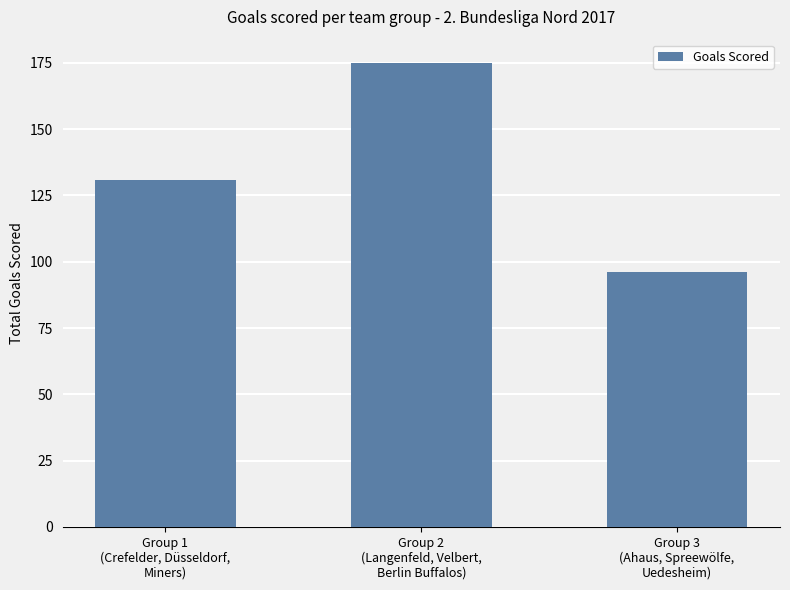

What is the value of the 2nd bar from the left?

175